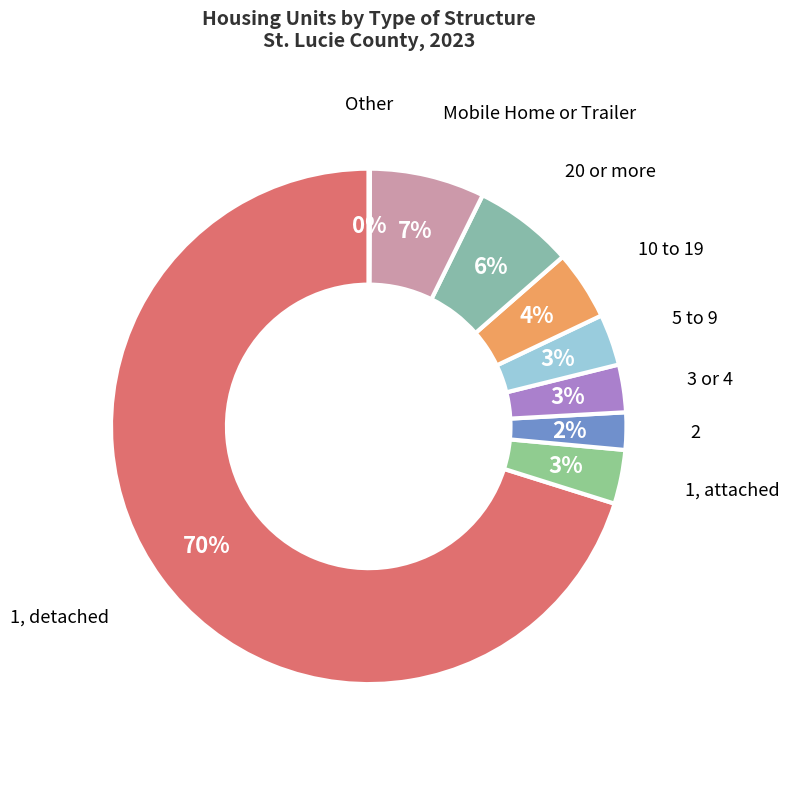

True or false: 2 accounts for 2% of the total.

True